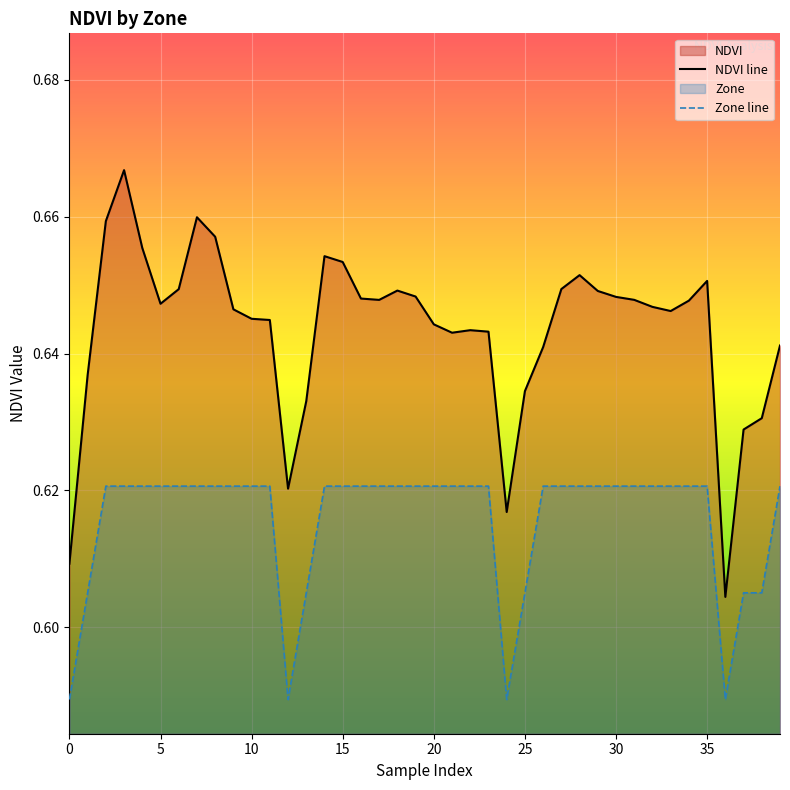

Which series has the widest spread of values?

NDVI line